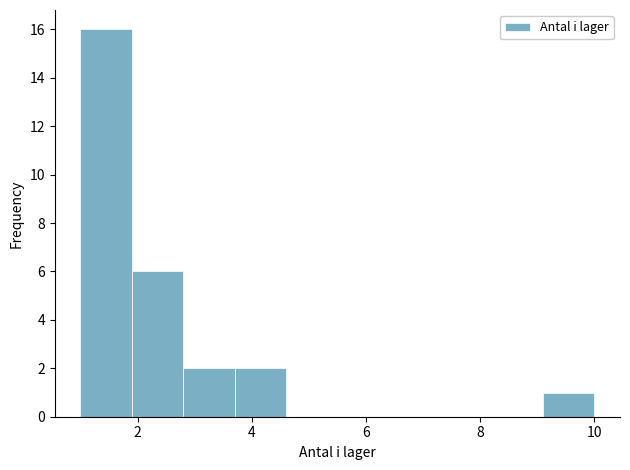

Reading left to right, list every bar in this chart as the range it spans on the x-axis followed by its height. Neither the bar edges nor the heights are printed on the chart, so give them approximately, as read against the axes.

1.0 to 1.9: 16
1.9 to 2.8: 6
2.8 to 3.7: 2
3.7 to 4.6: 2
4.6 to 5.5: 0
5.5 to 6.4: 0
6.4 to 7.3: 0
7.3 to 8.2: 0
8.2 to 9.1: 0
9.1 to 10.0: 1